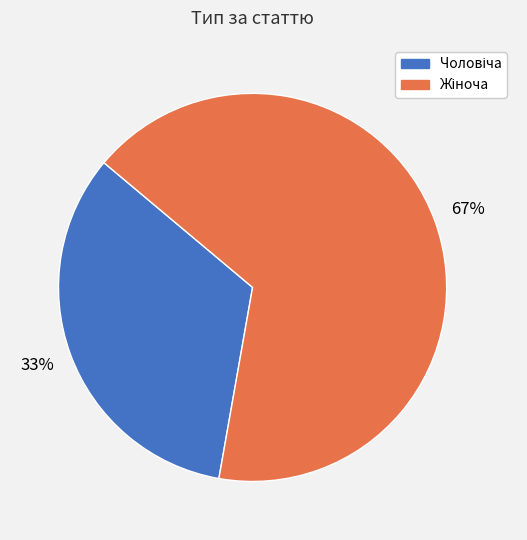

Is there a majority slice in this chart?

Yes